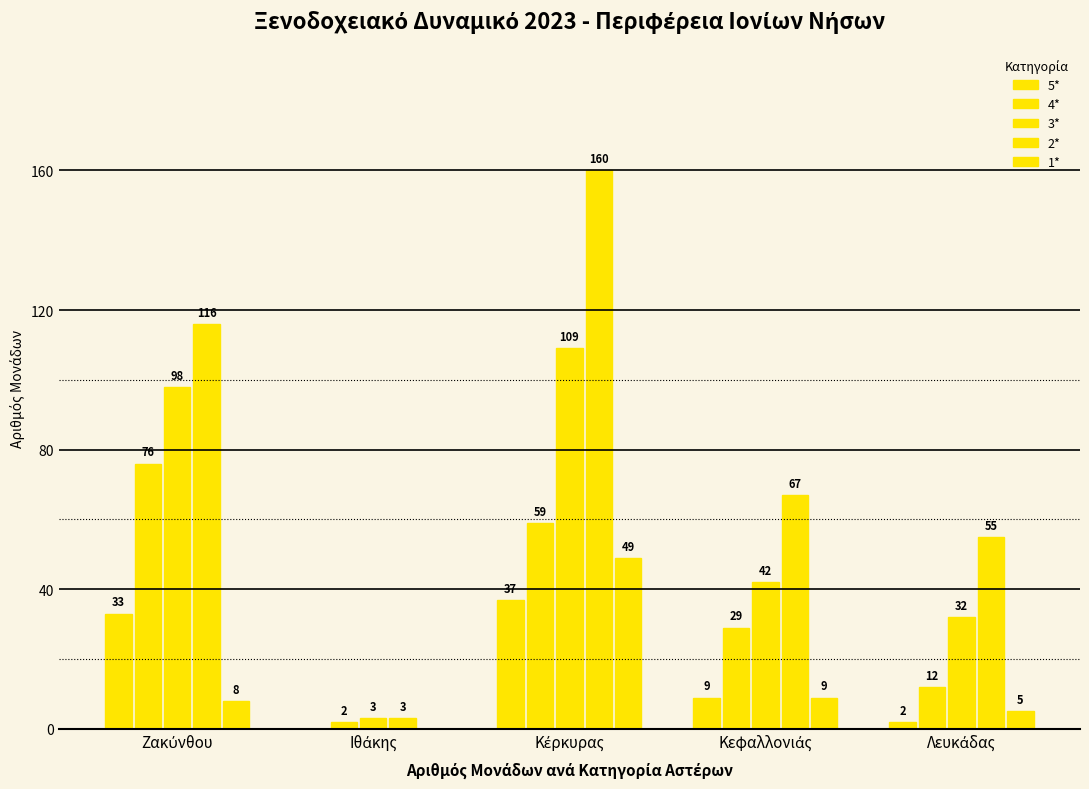

At how many categories does at least one series exceed 46?

4